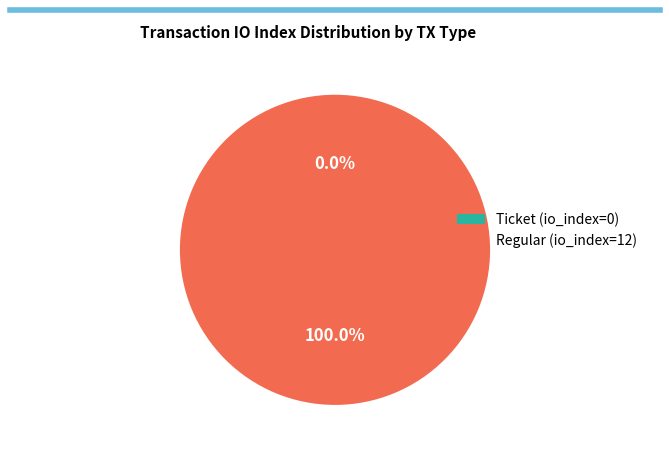

Combined, do Ticket (io_index=0) and Regular (io_index=12) account for over 50%?

Yes